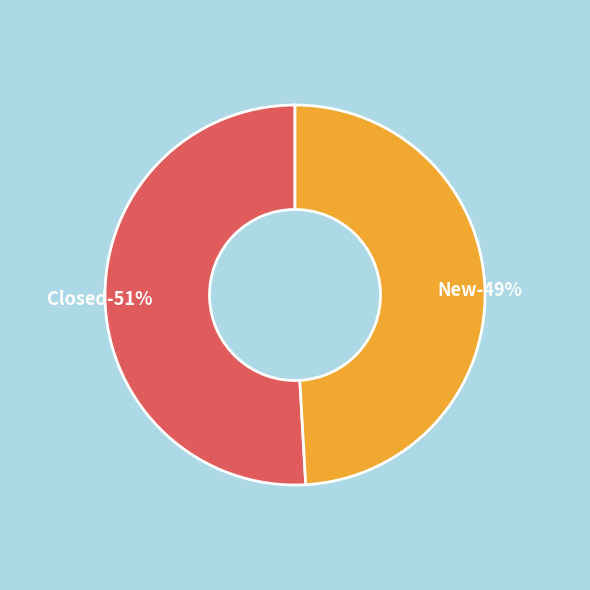

Which category accounts for the majority?

Closed